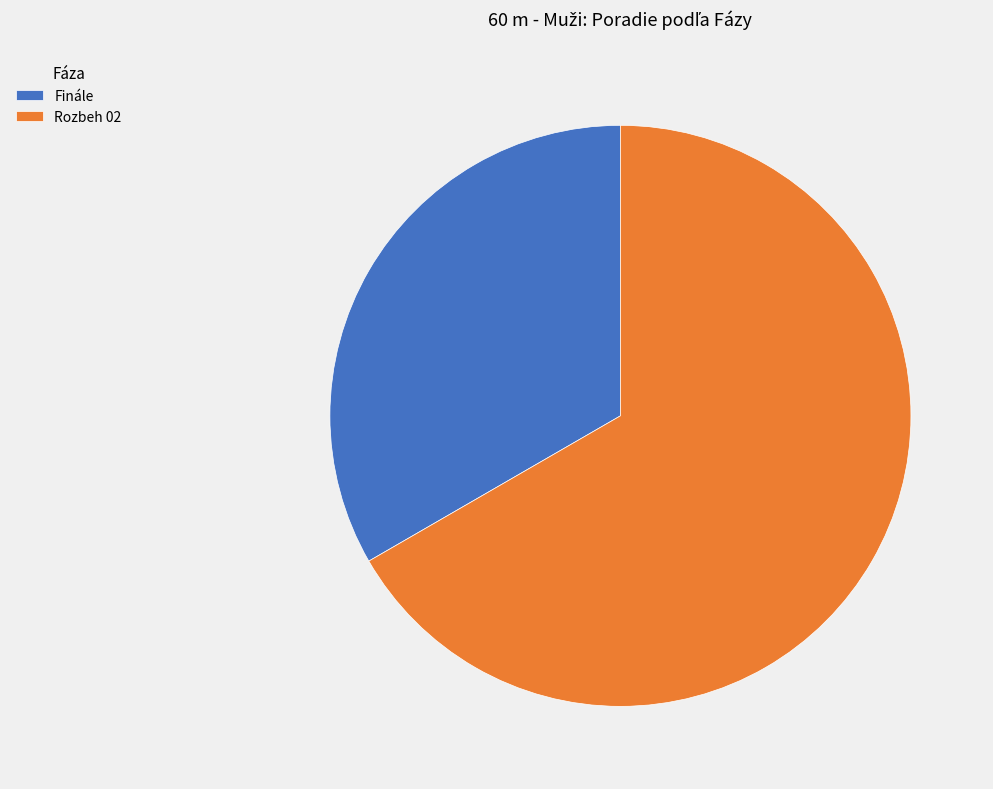

The Rozbeh 02 slice represents 60% of the pie. True or false?

False